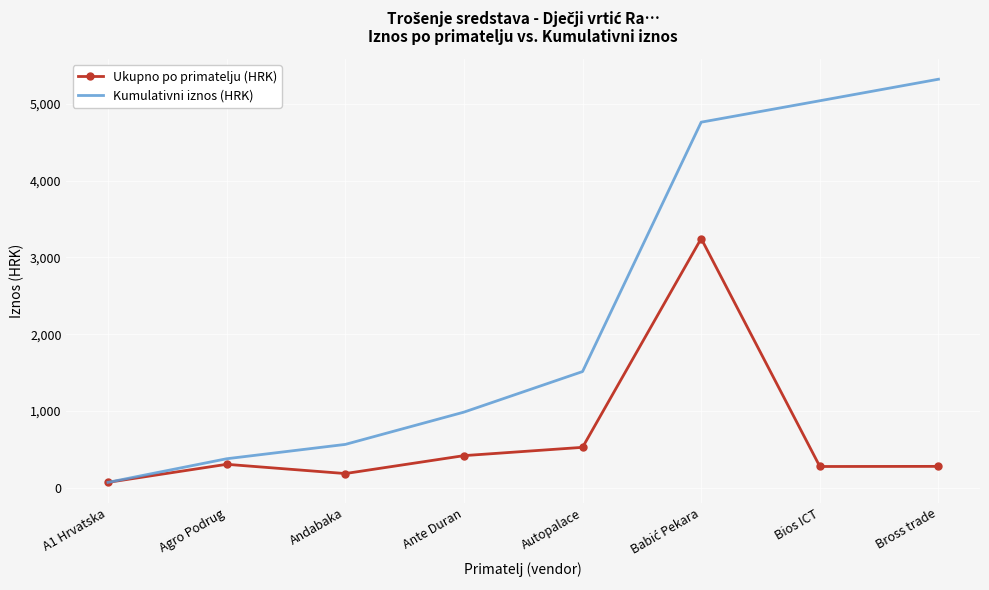

At how many categories does at least one series exceed 2706?

3